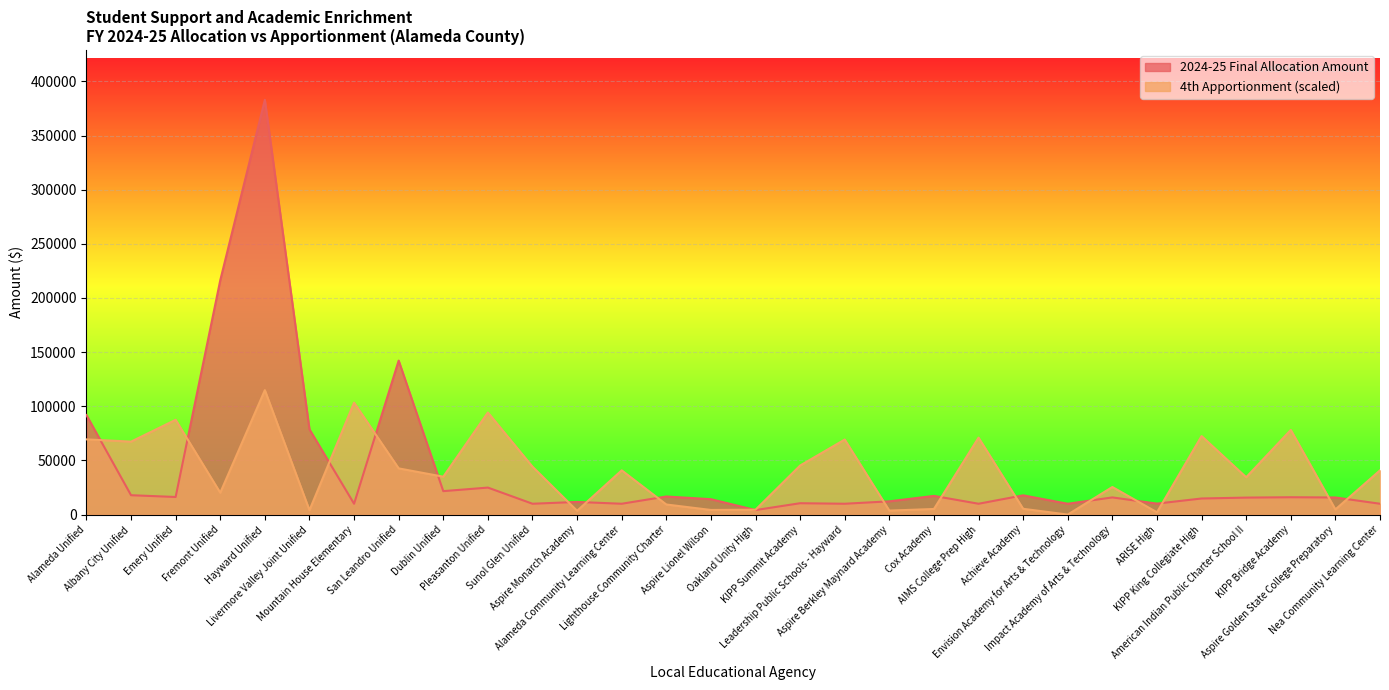

Count the number of categories in the chart.

30